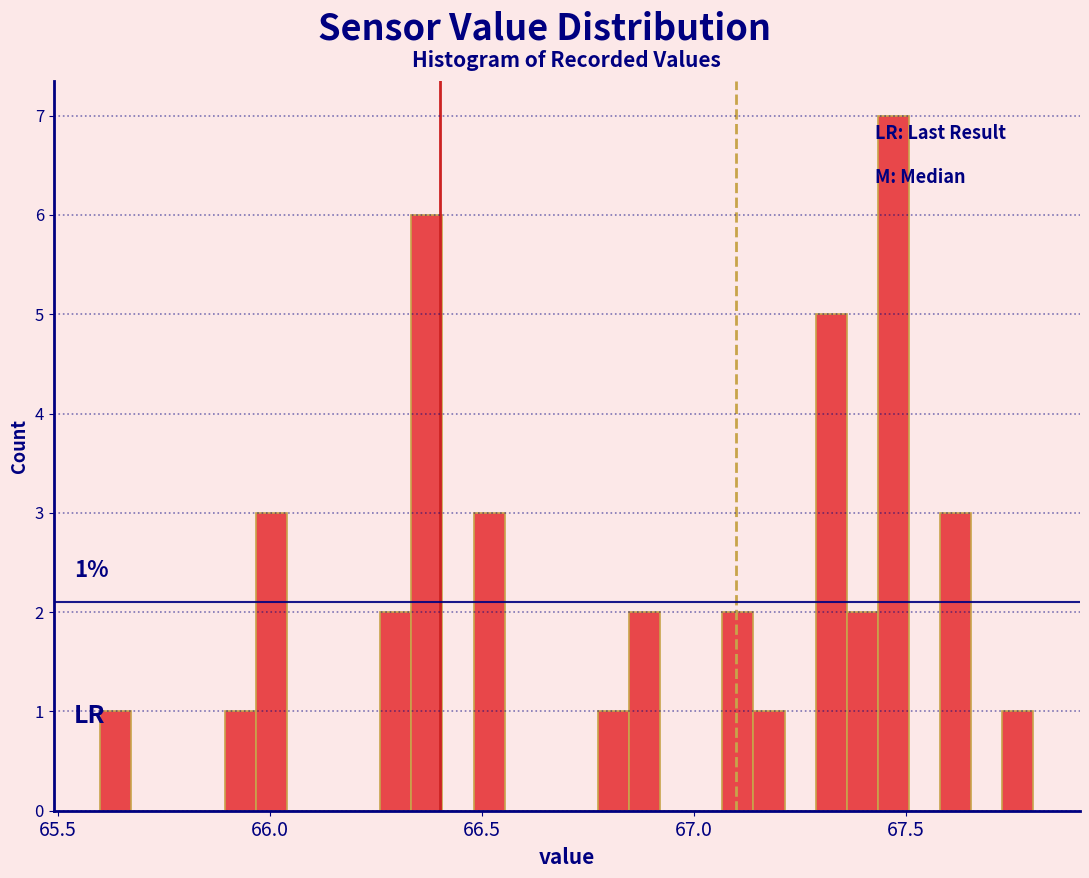

Around what value on the x-axis is the tallest bar? Give the approximate position of its centre, as read against the axis.

67.45